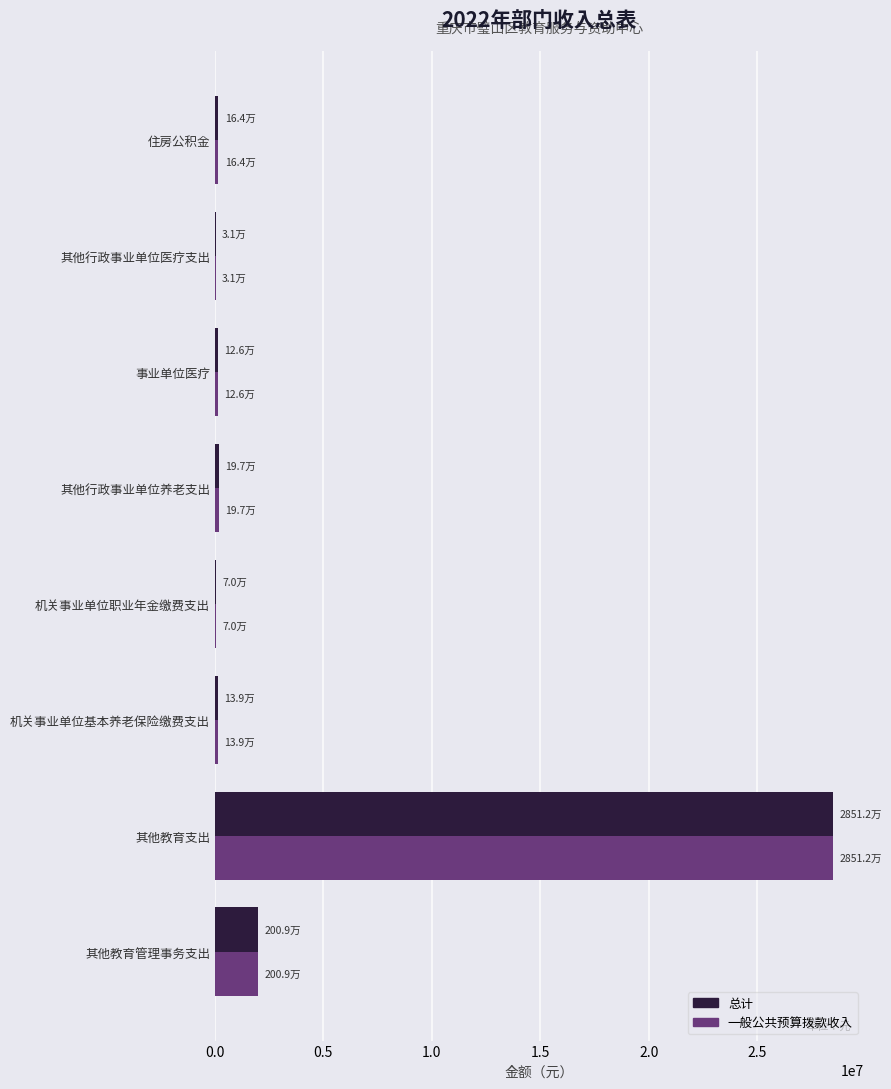

What is the sum of the 一般公共预算拨款收入 values at 其他教育管理事务支出 and 其他教育支出?

30520635.6